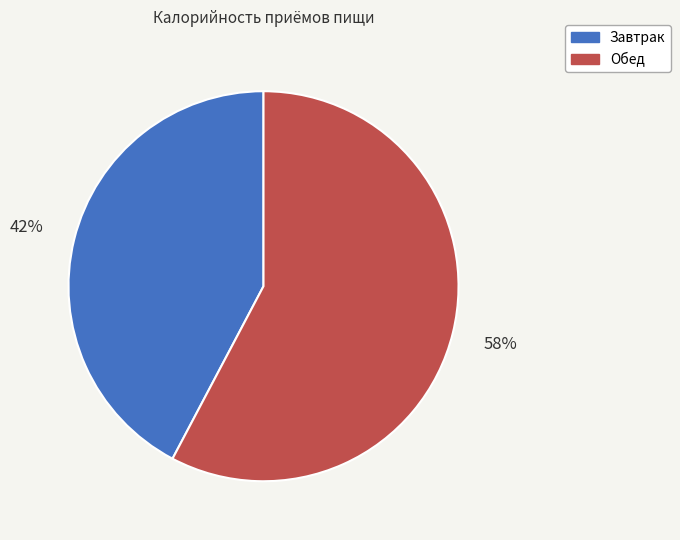

To the nearest percent, what portion does Завтрак represent?

42%